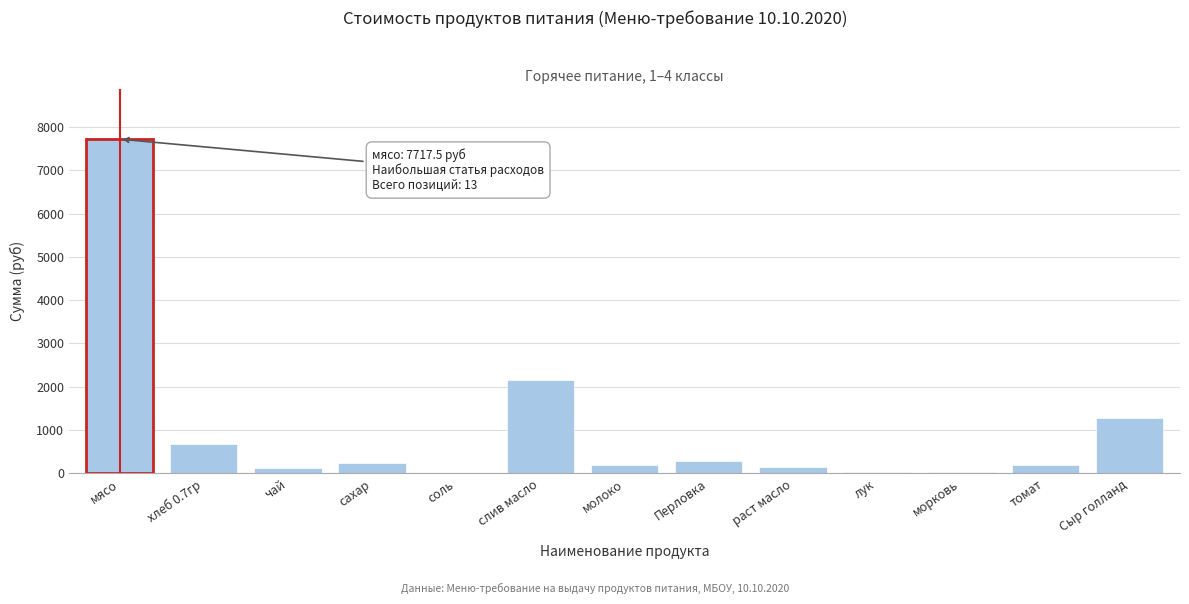

The chart shows a value of 1274.0 at Сыр голланд. True or false?

True